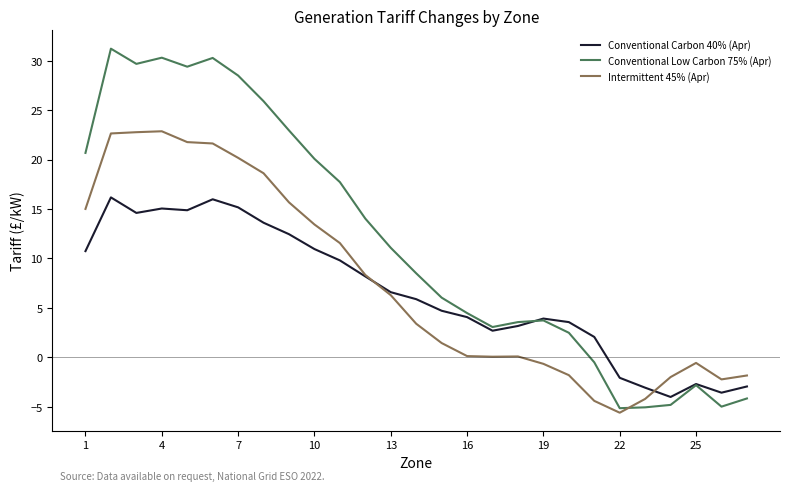

List the series in order of their peak value, highest first.

Conventional Low Carbon 75% (Apr), Intermittent 45% (Apr), Conventional Carbon 40% (Apr)